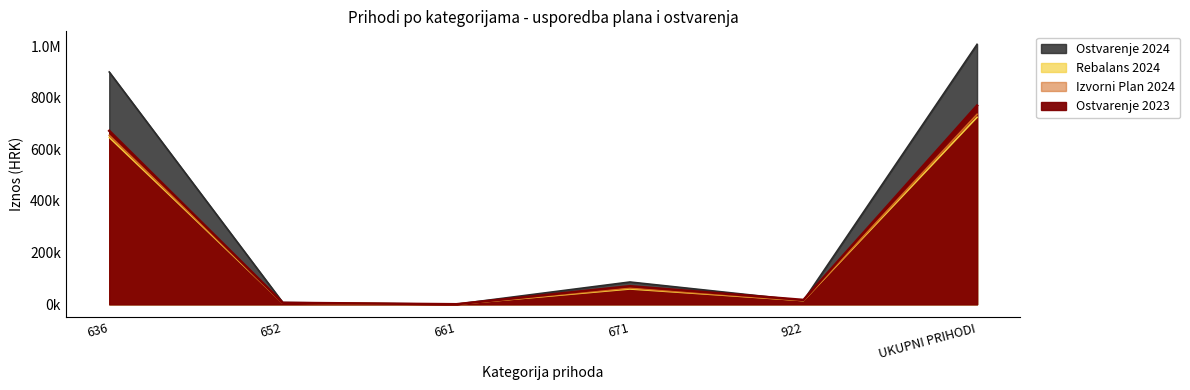

Between 636 and 922, which series saw the biggest shift?

Ostvarenje 2024